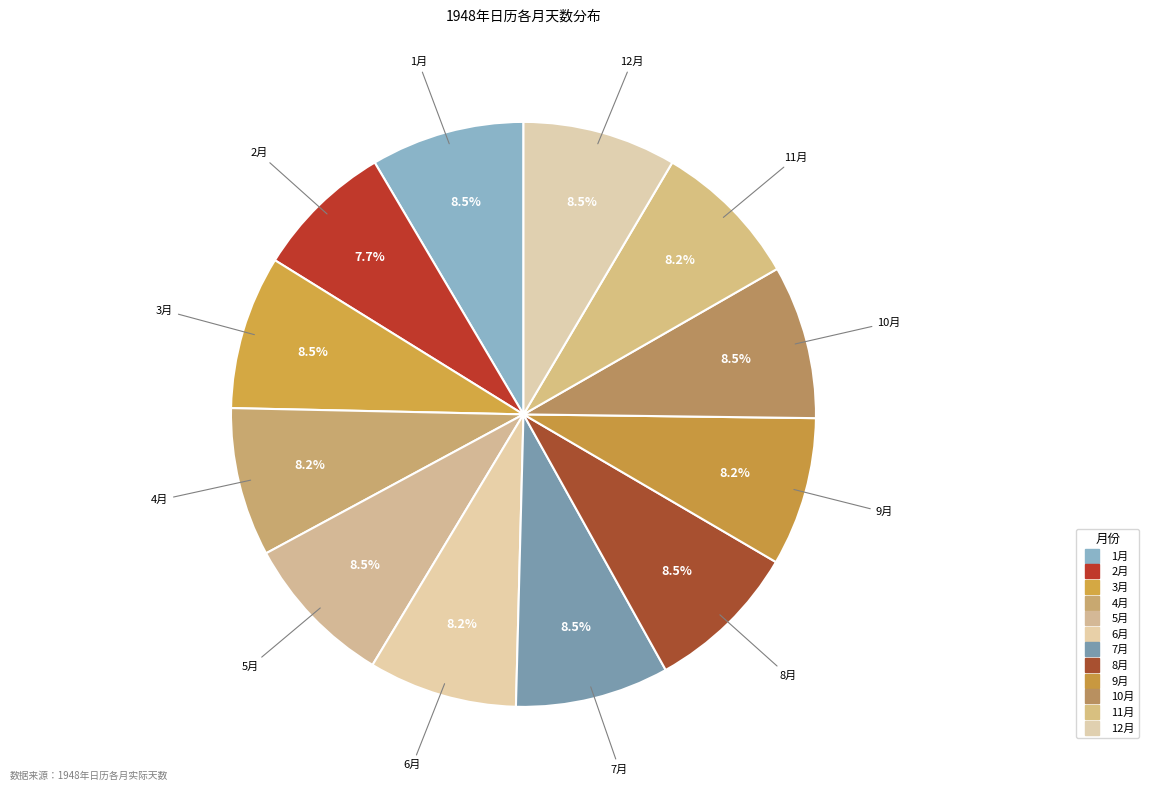

Count the number of slices in the pie.

12